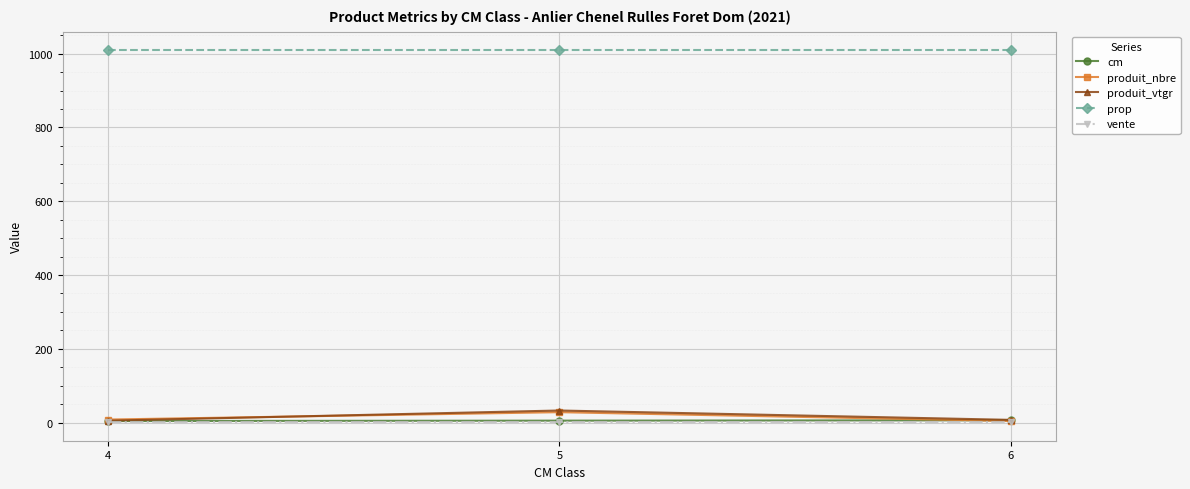

The value of prop at 6 is 618.2. True or false?

False